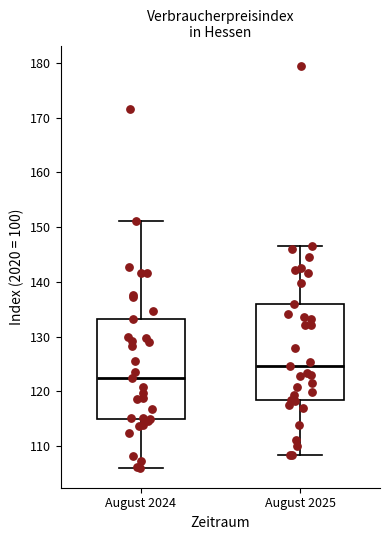

Which box has the highest median line?

August 2025